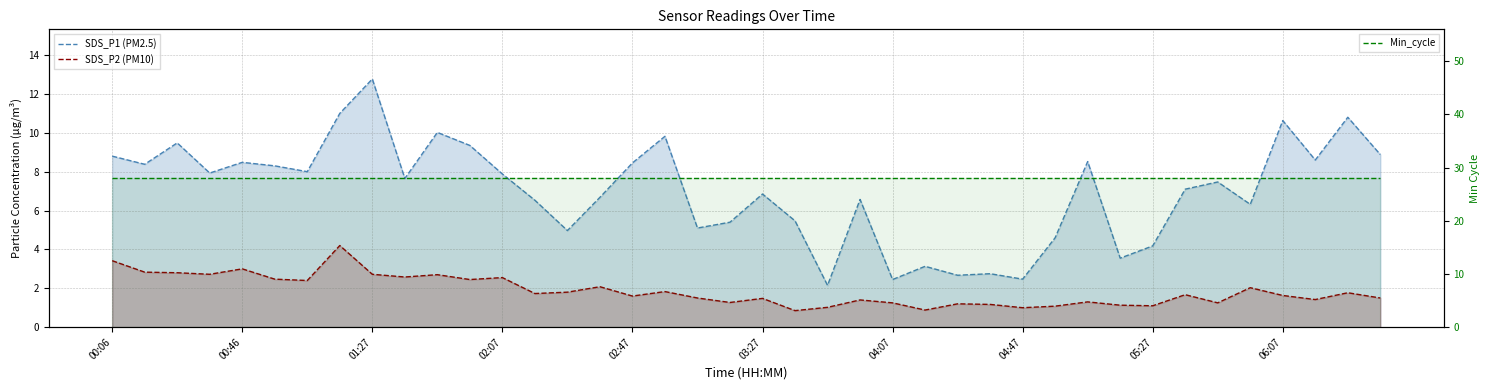

Does the chart have visible grid lines?

Yes